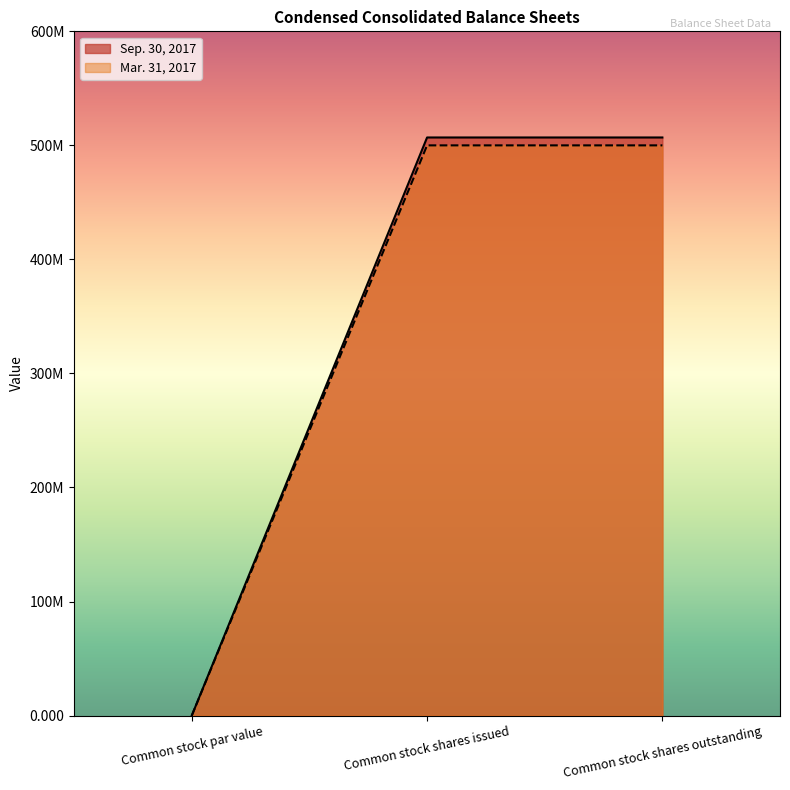

The Mar. 31, 2017 series shows 500000000.0 at Common stock shares outstanding. True or false?

True